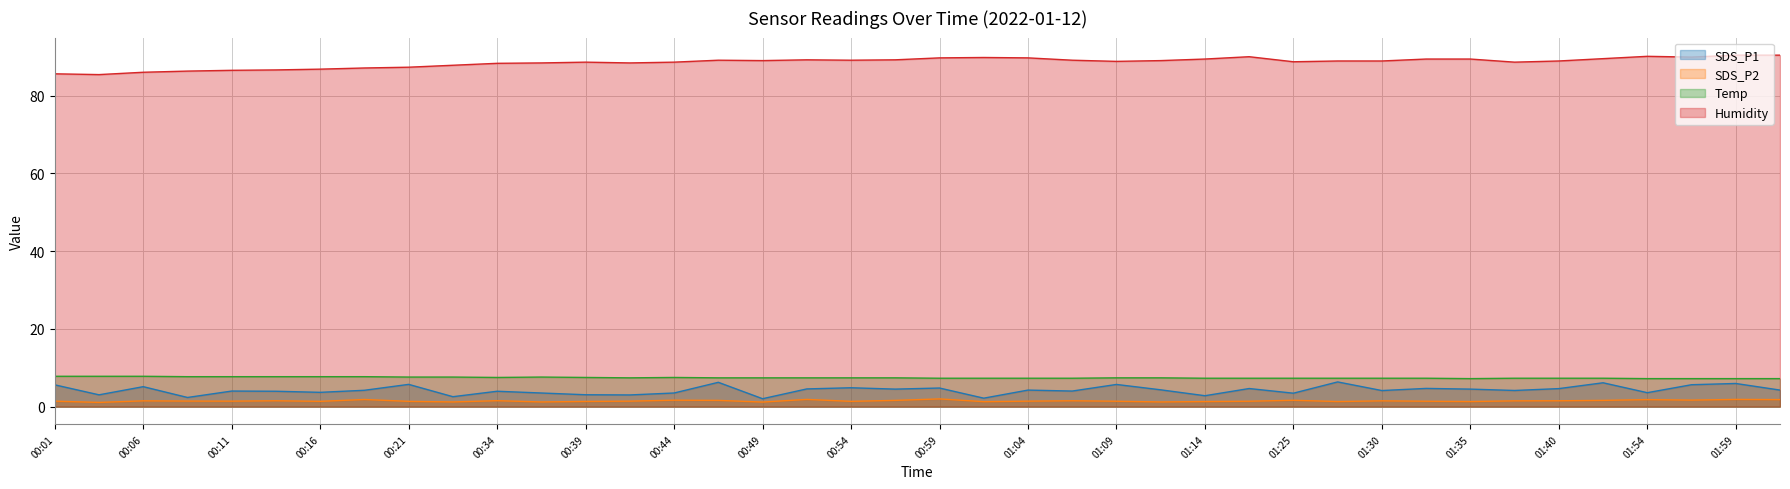

Which label corresponds to the smallest value in the chart?

00:03